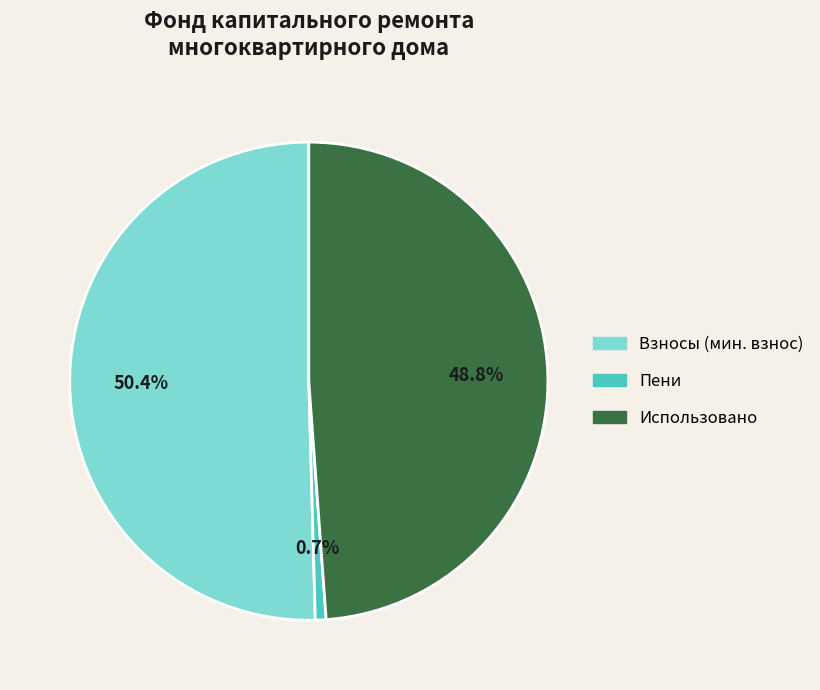

Is there a majority slice in this chart?

Yes